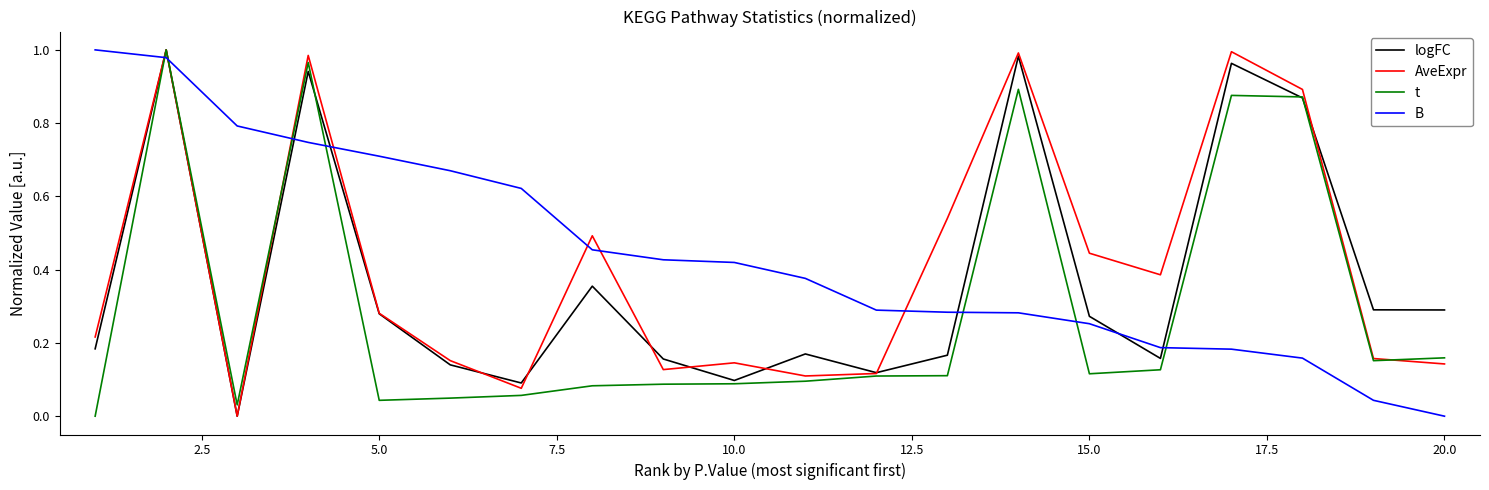

Rank the series by their average value, from highest to lowest.

B, AveExpr, logFC, t